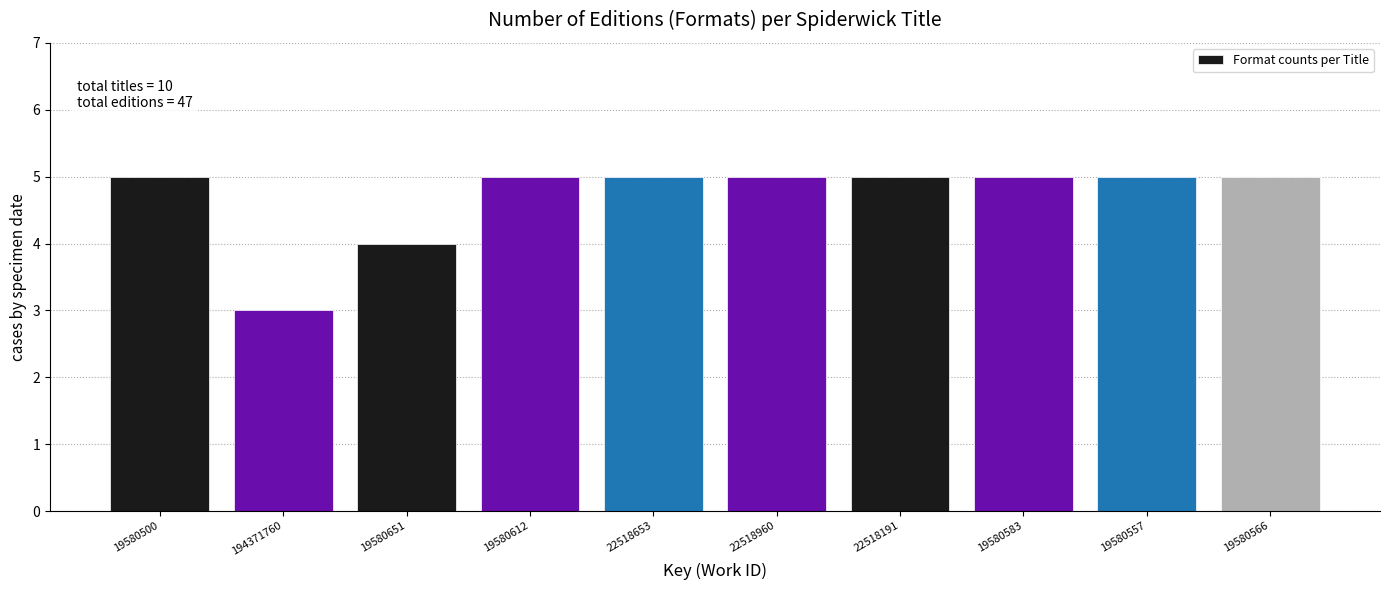

Reading right to left, list all the values displayed in this chart.

5	5	5	5	5	5	5	4	3	5